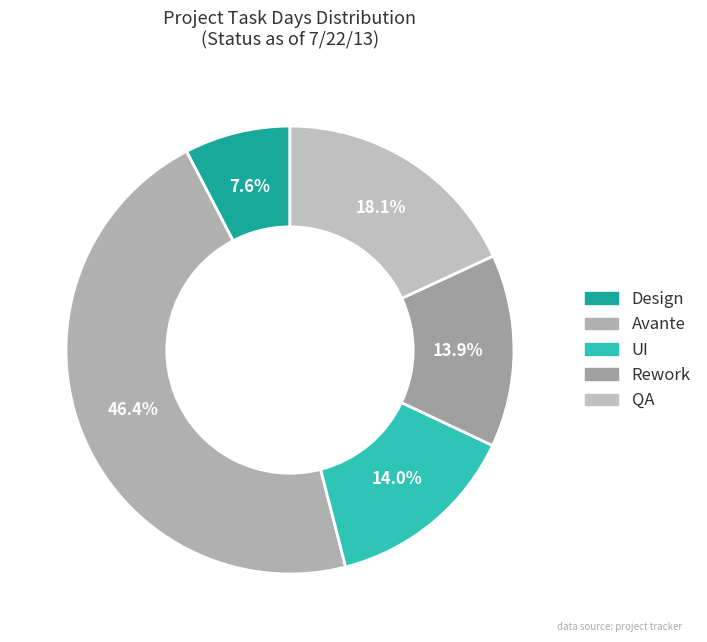

Count the number of slices in the pie.

5